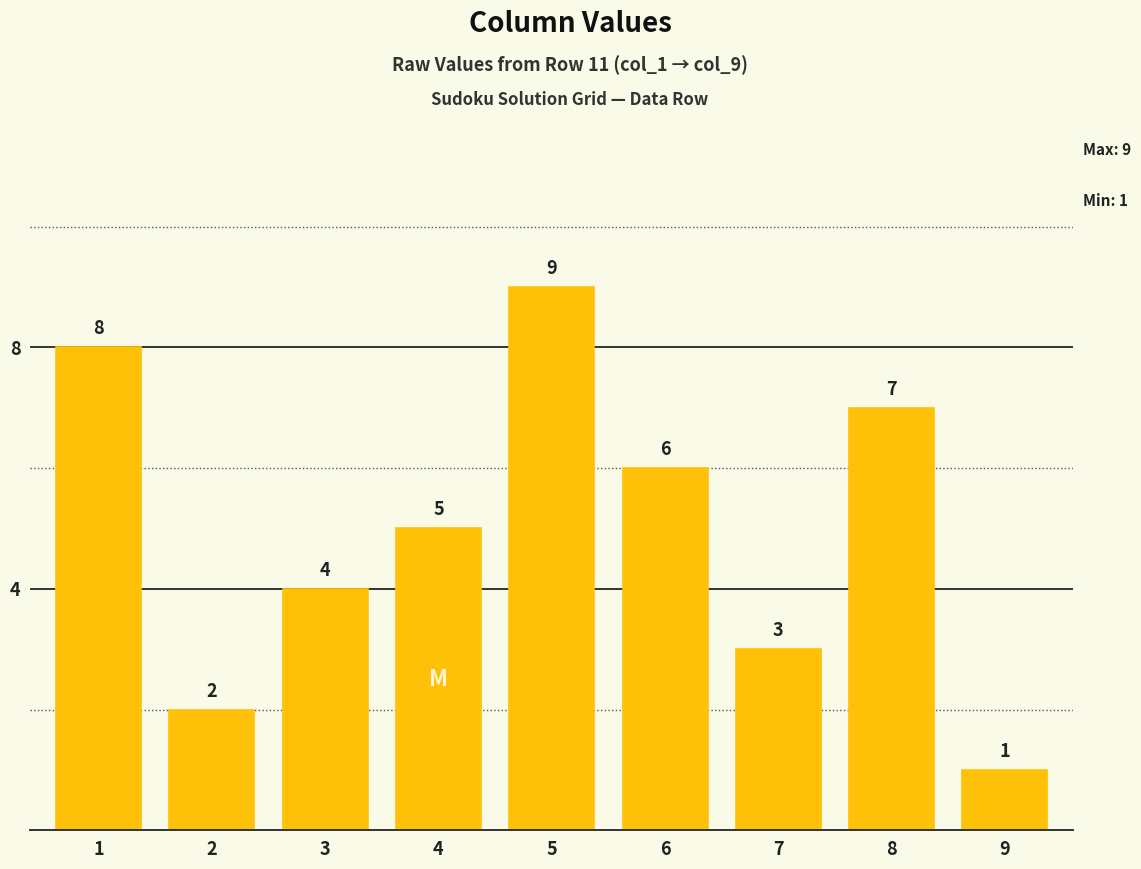

True or false: the data shows 8 at 6.

False